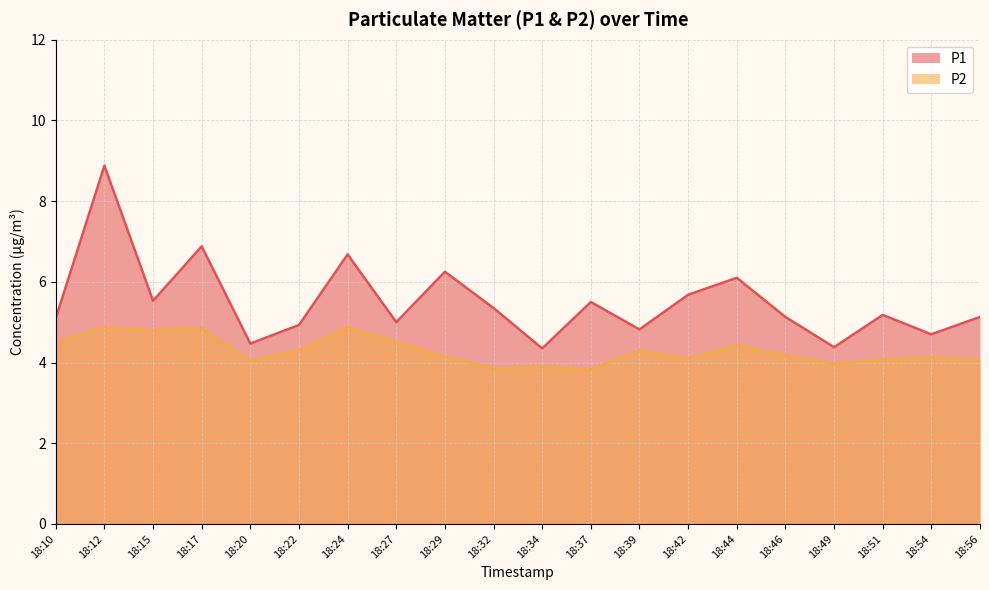

True or false: P2 and P1 intersect in this chart.

False